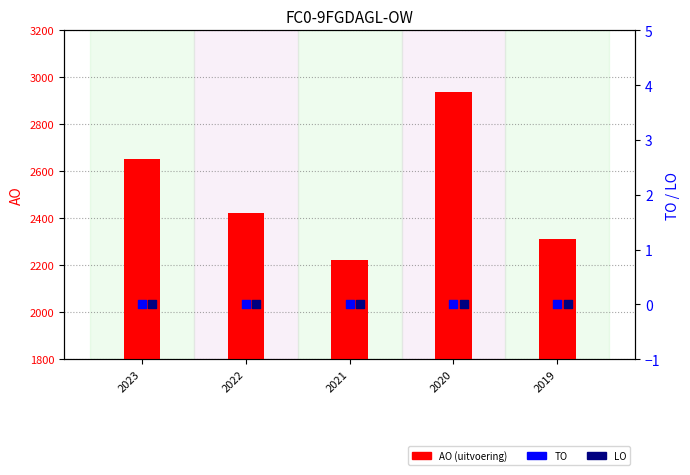

What are all the series names shown in the legend?

AO, TO, LO